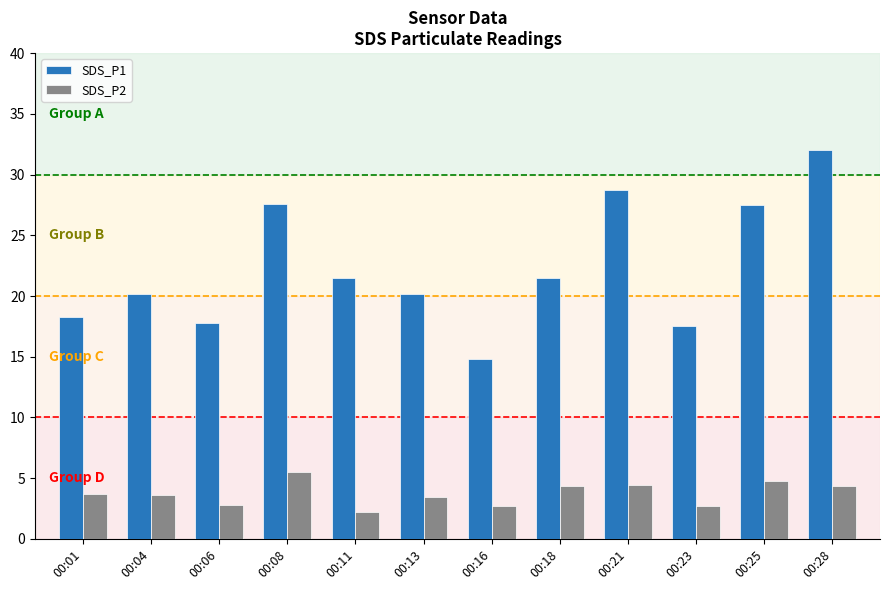

What is the approximate value of SDS_P2 at 00:04?

3.6